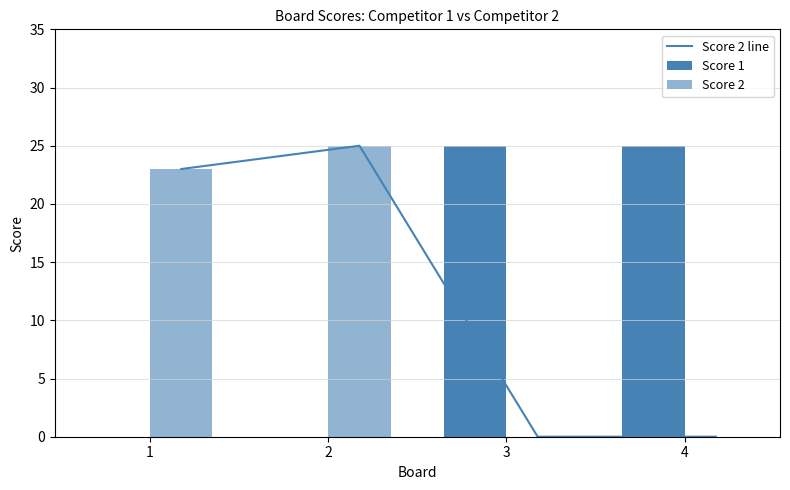

How many data points in Score 1 are less than 25?

2